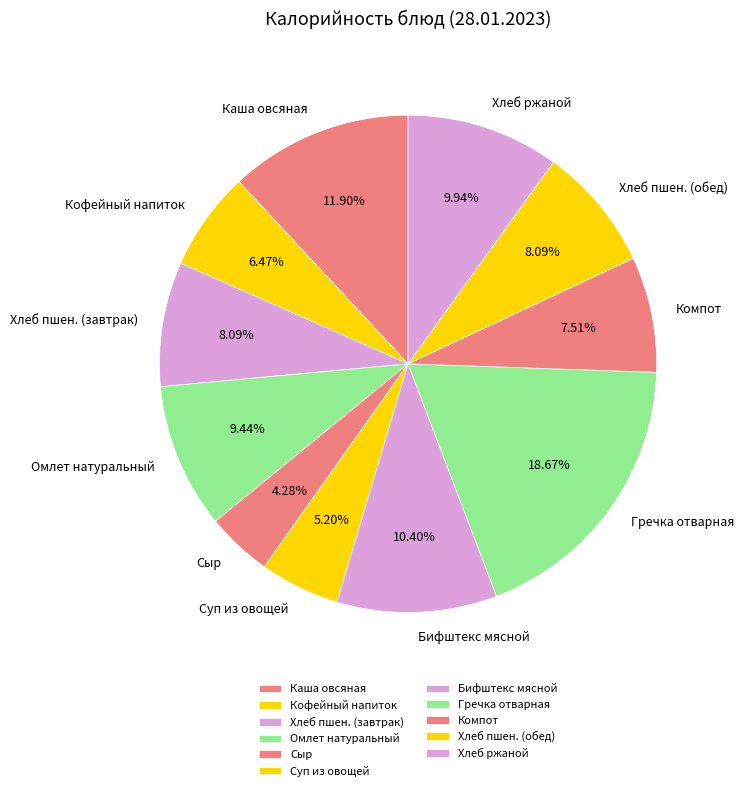

Does any single category account for the majority?

No